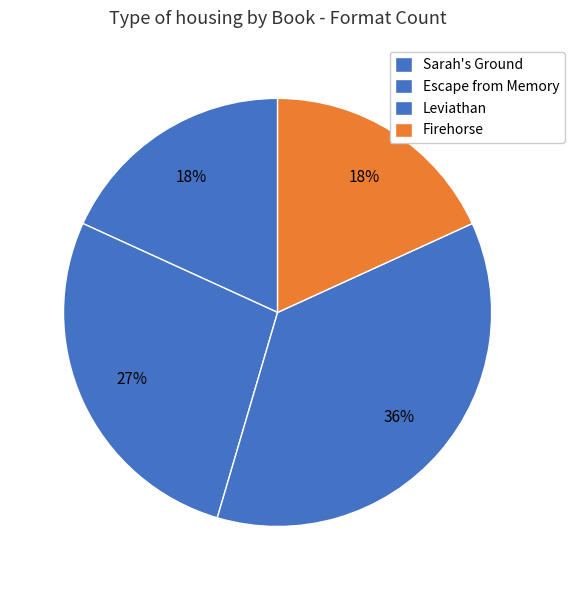

Between Leviathan and Escape from Memory, which is larger?

Leviathan